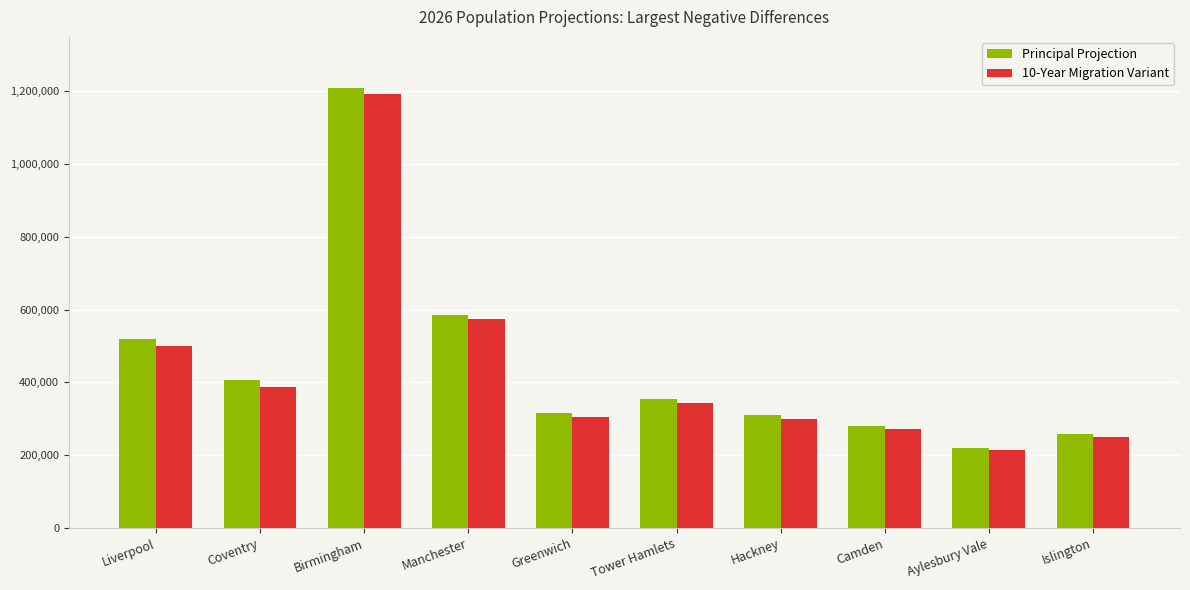

Which series has the largest range (max minus min)?

Principal Projection